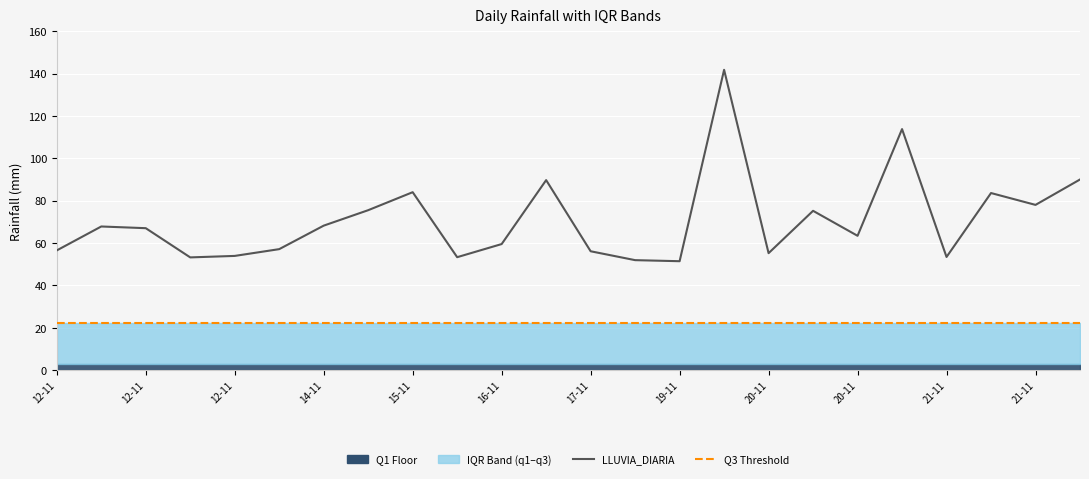

What is the total value across all series at 2014-11-01?

82.1